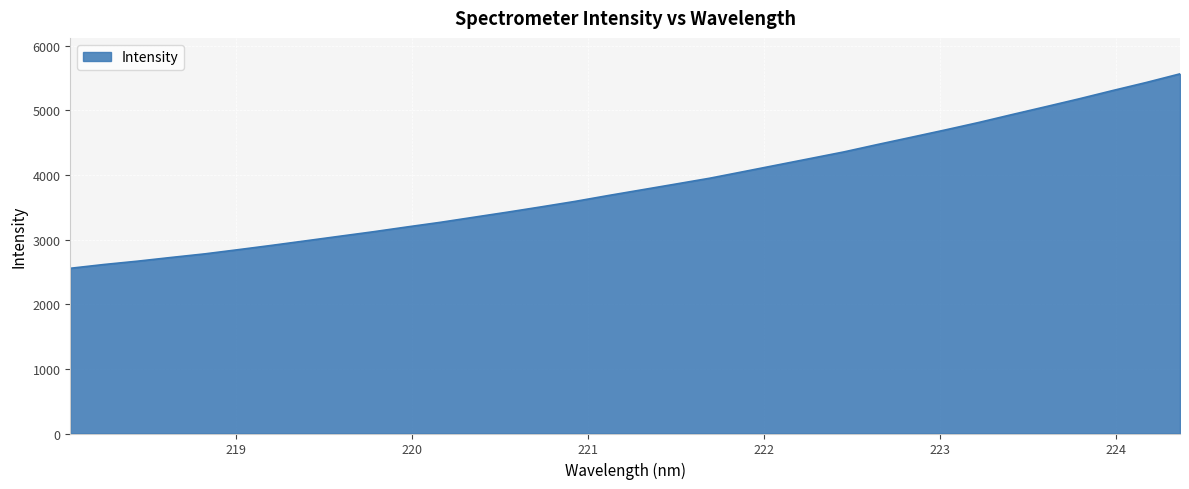

What is the smallest value displayed?

2556.4